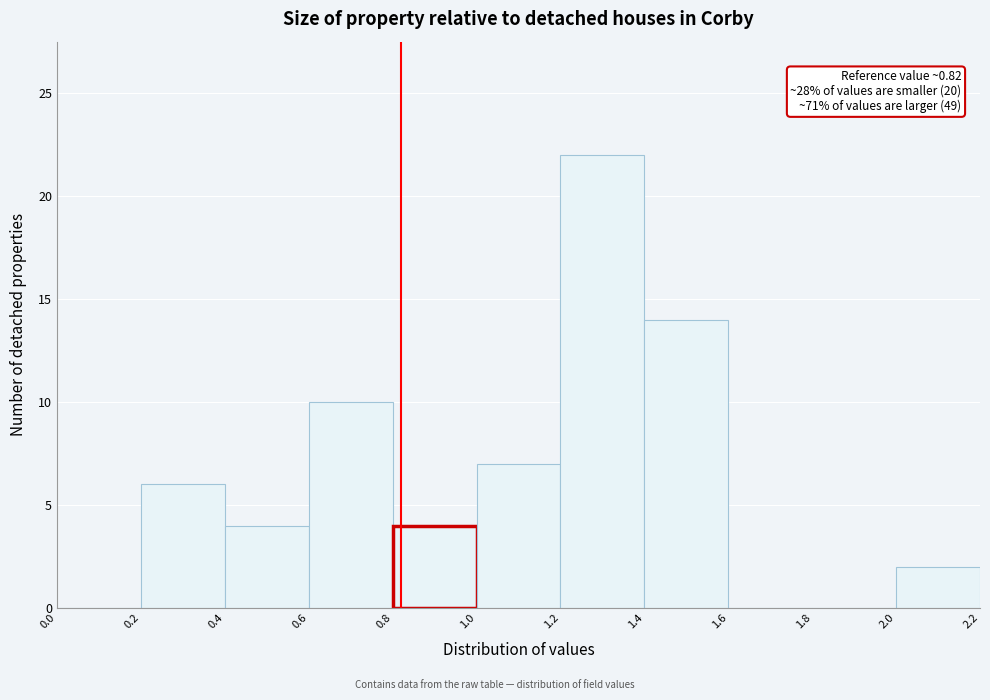

Which range on the x-axis has the tallest bar?

1.2 to 1.4